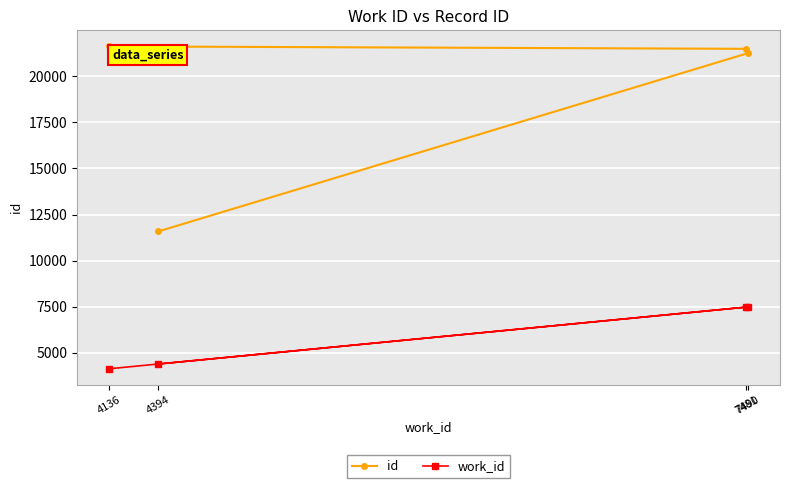

At which category does work_id reach its first local peak?

7490